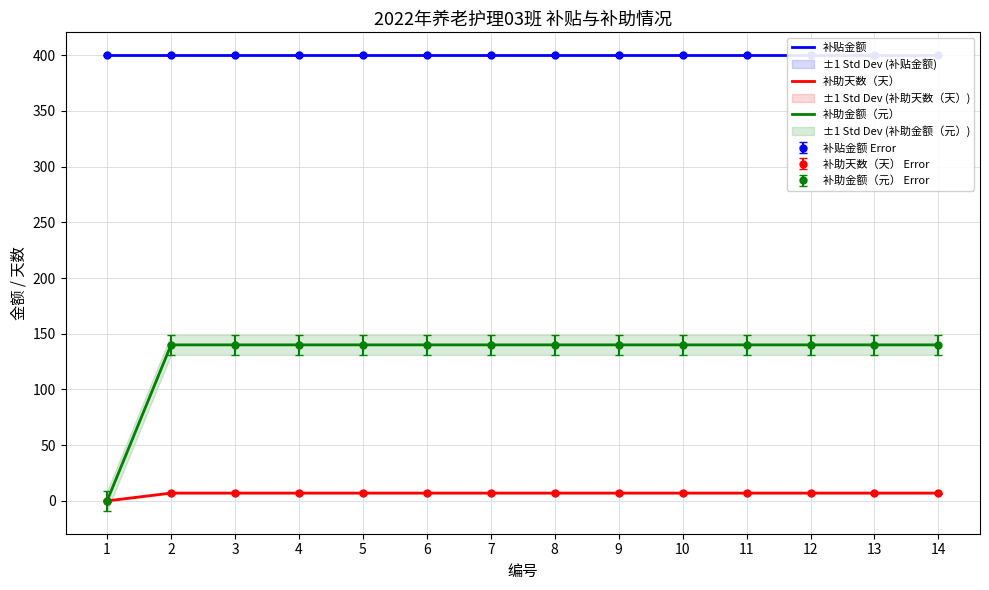

True or false: 补助金额（元） and 补贴金额 intersect in this chart.

False